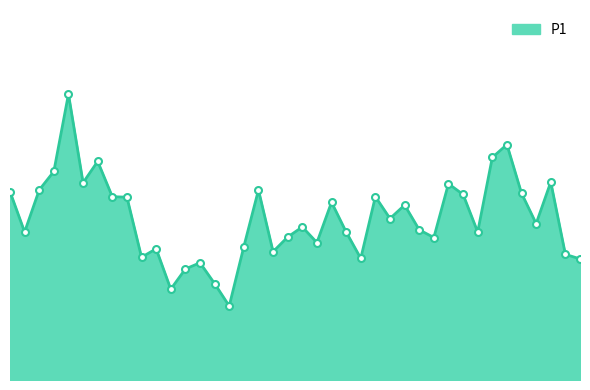

Reading left to right, transcribe all the data shown in this chart.

11.2	8.8	11.3	12.4	17.0	11.7	13.0	10.9	10.9	7.3	7.8	5.4	6.6	7.0	5.7	4.4	7.9	11.3	7.6	8.5	9.1	8.2	10.6	8.8	7.2	10.9	9.6	10.4	8.9	8.5	11.7	11.0	8.8	13.2	14.0	11.1	9.3	11.8	7.5	7.2